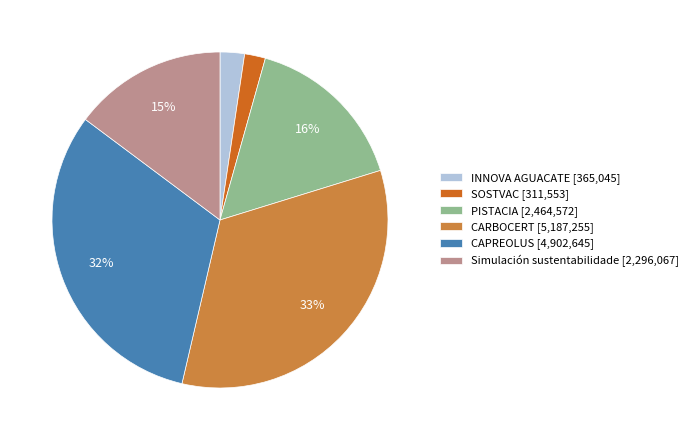

What percentage is the PISTACIA slice, to the nearest percent?

16%